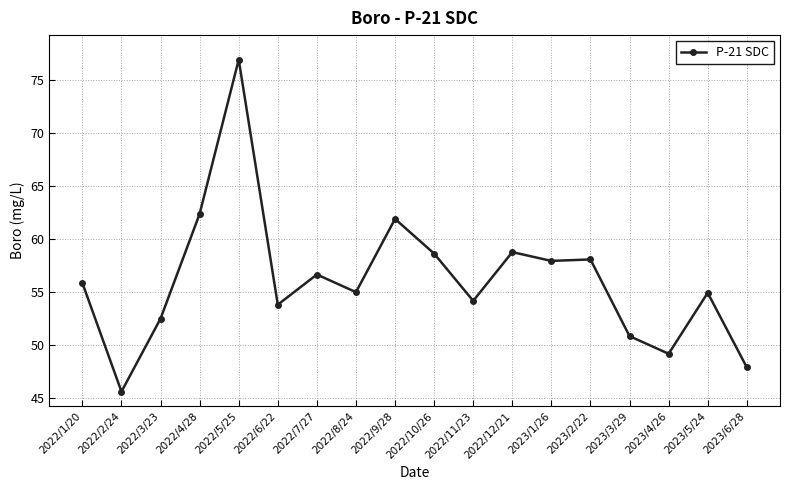

How many series are shown in this chart?

1